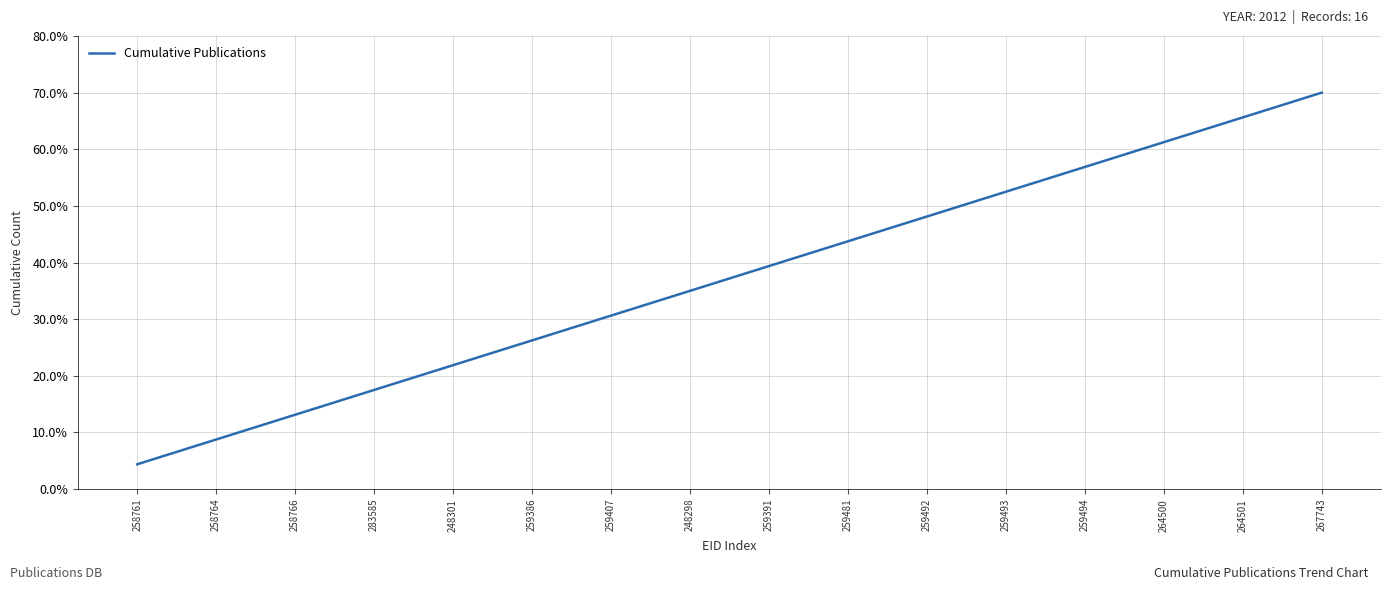

What position from the left is 283585?

4